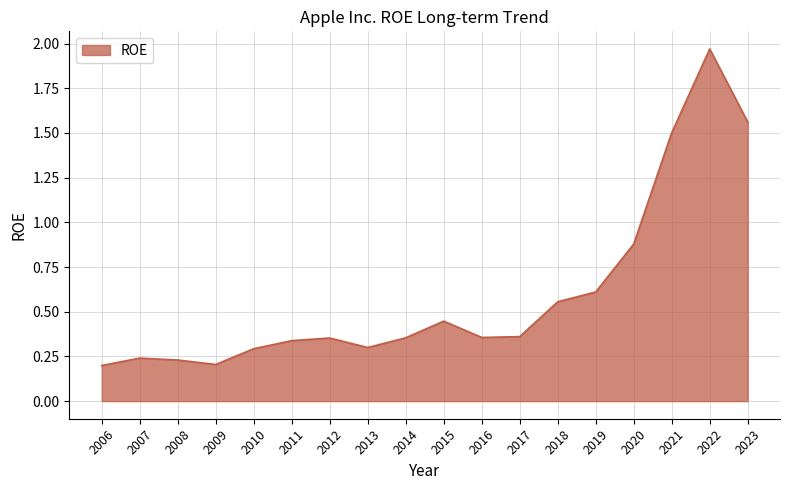

At which category does the chart reach its peak across all series?

2022